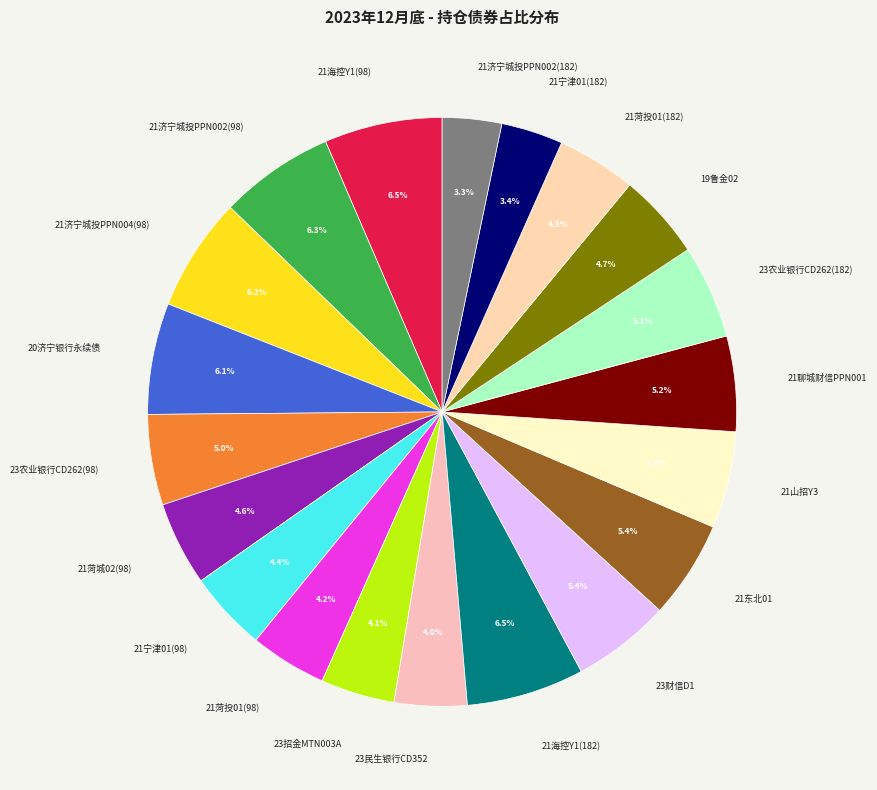

Is 21济宁城投PPN004(98) the majority of the pie?

No